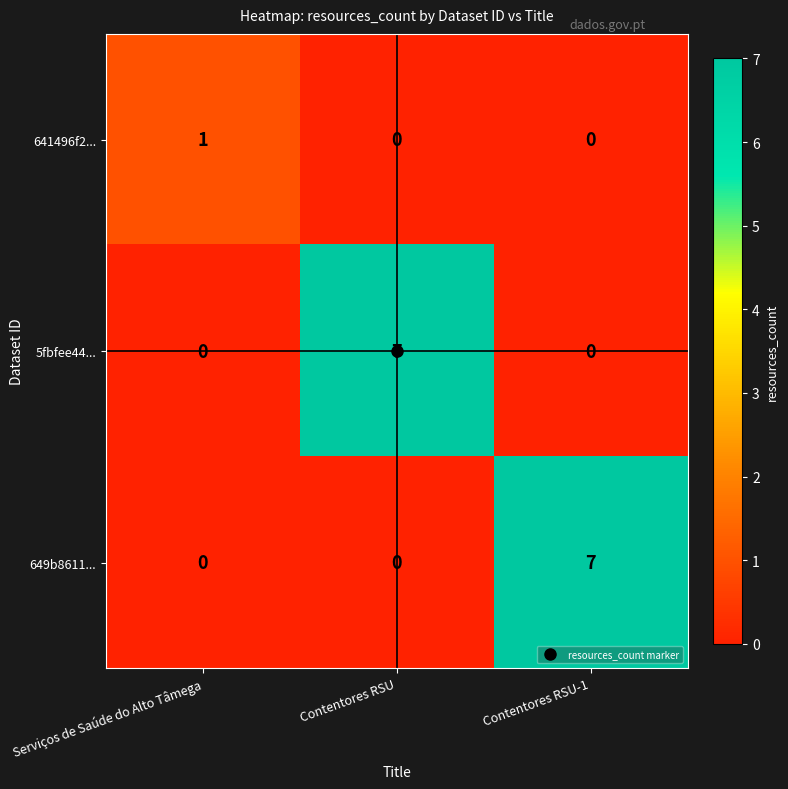

What is the highest value of the 5fbfee44... series?

7